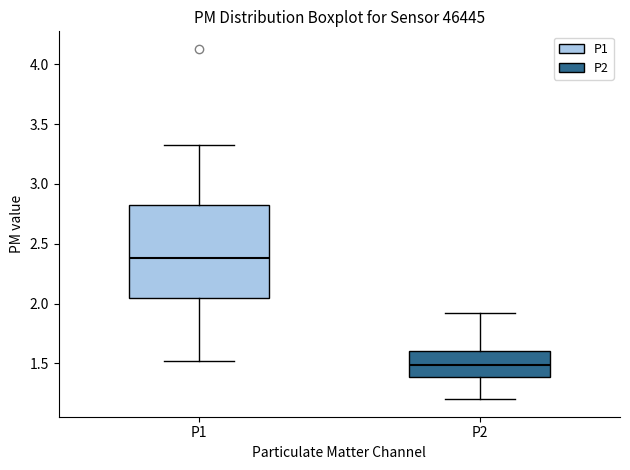

Which box has the highest median line?

P1